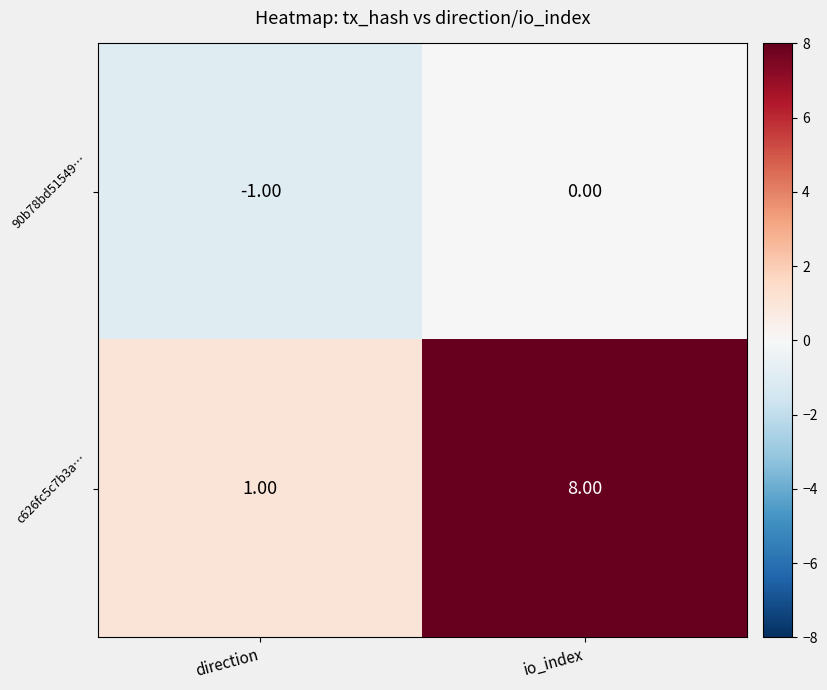

At which category does the chart reach its peak across all series?

io_index